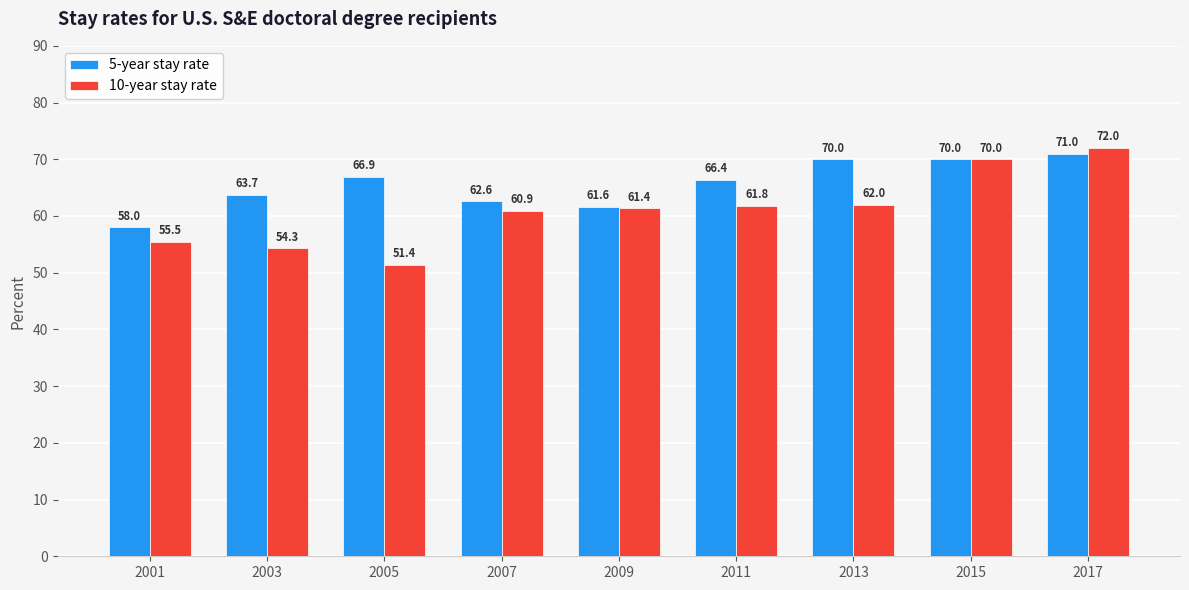

Reading left to right, extract all data points from this chart.

5-year stay rate: 58.0	63.7	66.9	62.6	61.6	66.4	70.0	70.0	71.0
10-year stay rate: 55.5	54.3	51.4	60.9	61.4	61.8	62.0	70.0	72.0